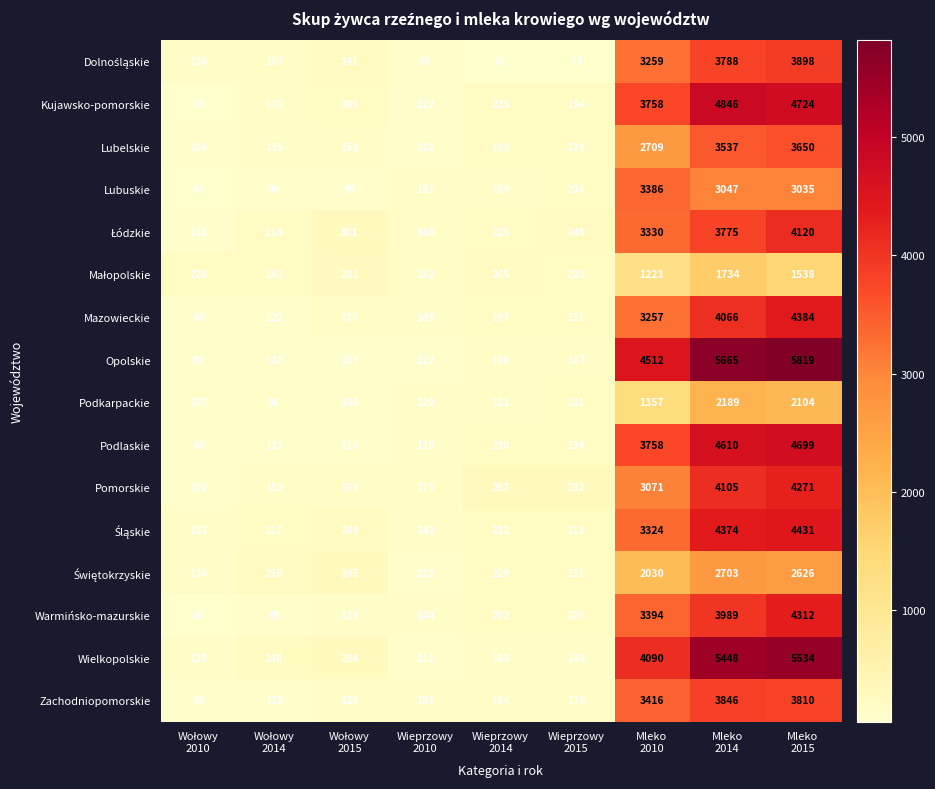

At how many categories does at least one series exceed 4132?

3